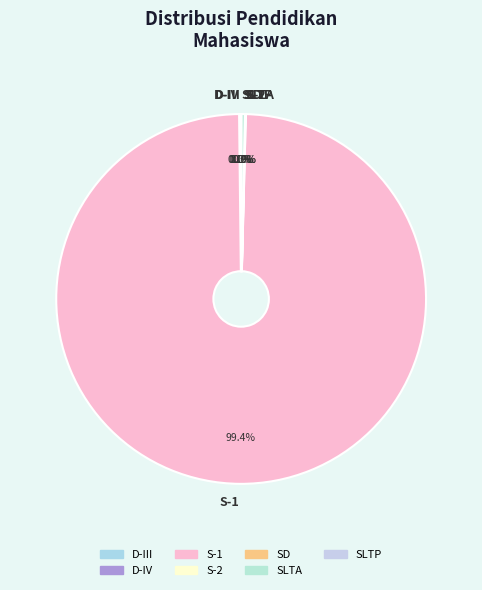

What is the largest slice in the pie chart?

S-1